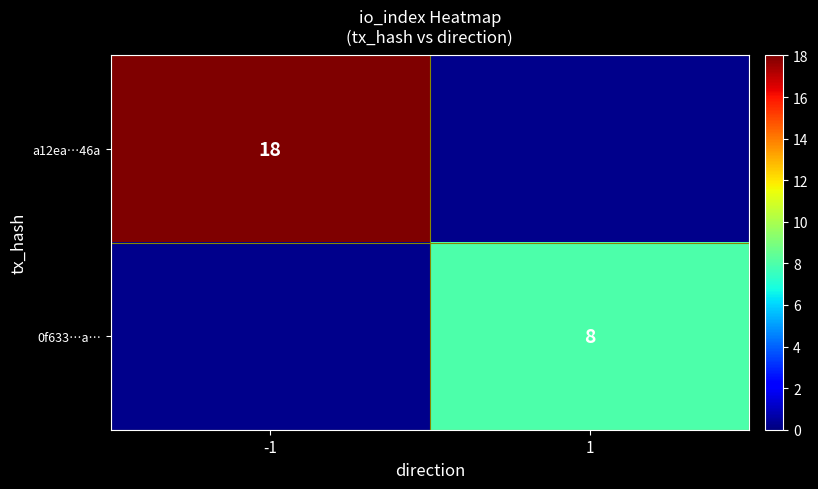

The value of a12ea…46a at -1 is 26.8. True or false?

False